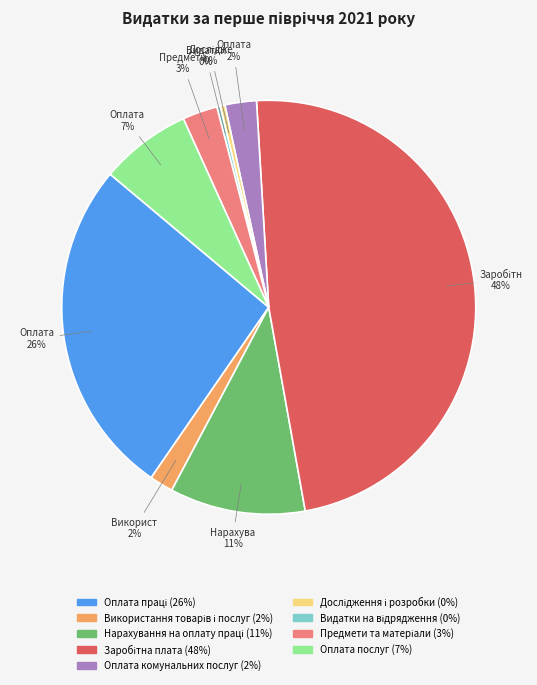

True or false: Оплата послуг accounts for 1% of the total.

False